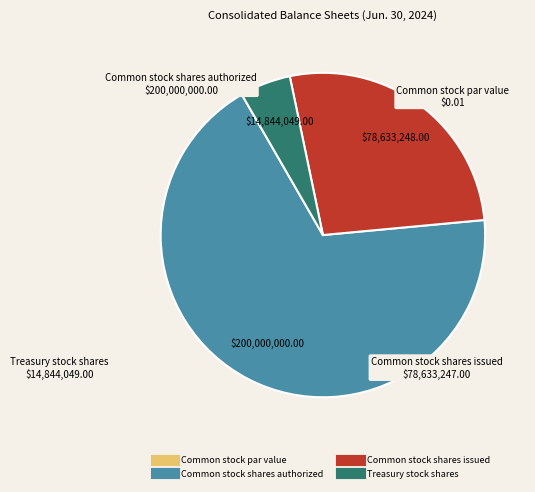

Between Treasury stock shares and Common stock shares issued, which is larger?

Common stock shares issued